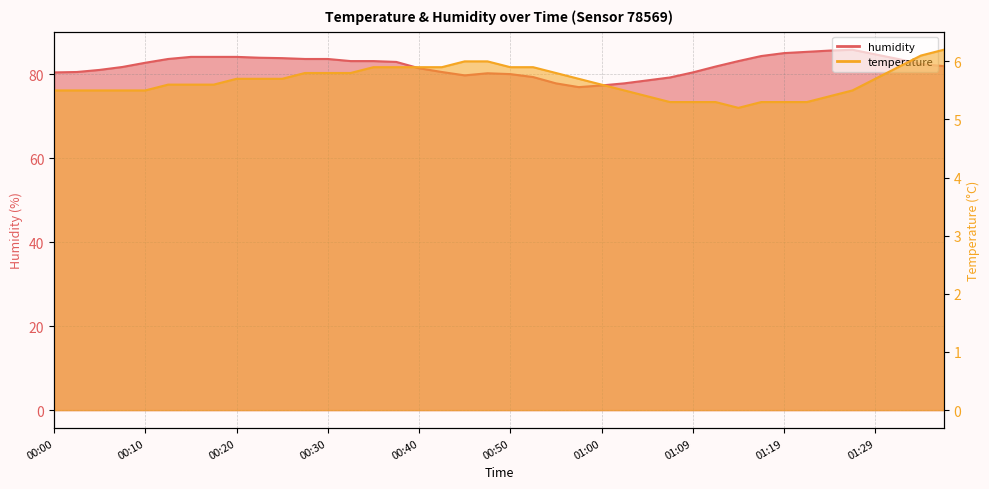

What is the spread (max minus min) of values at 00:50?

74.1